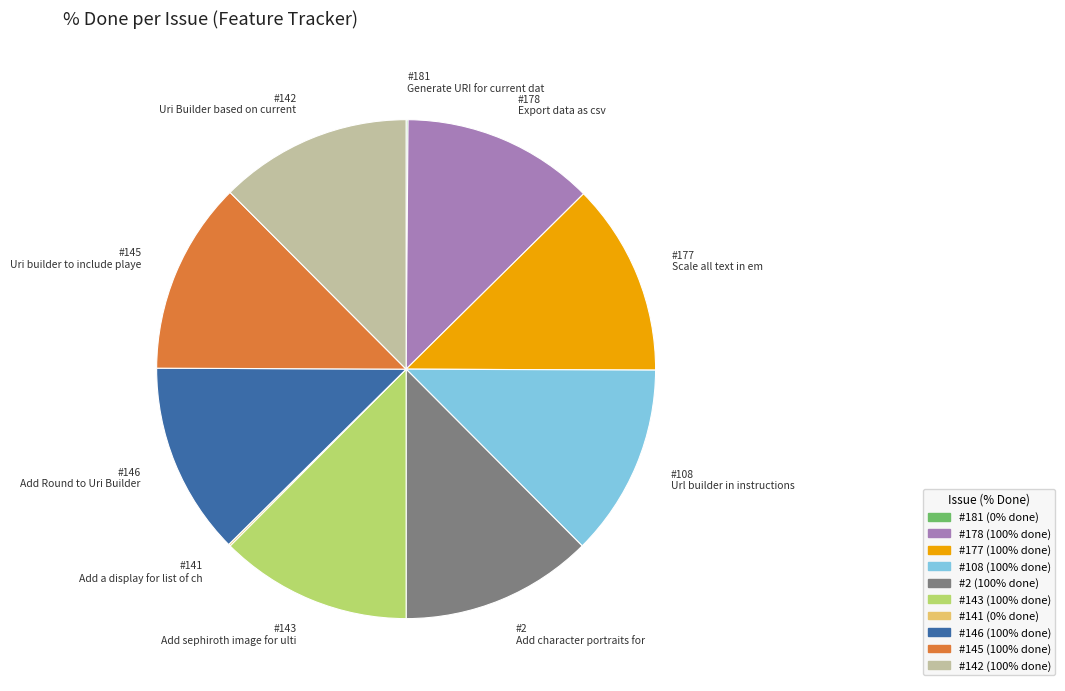

Is there a majority slice in this chart?

No